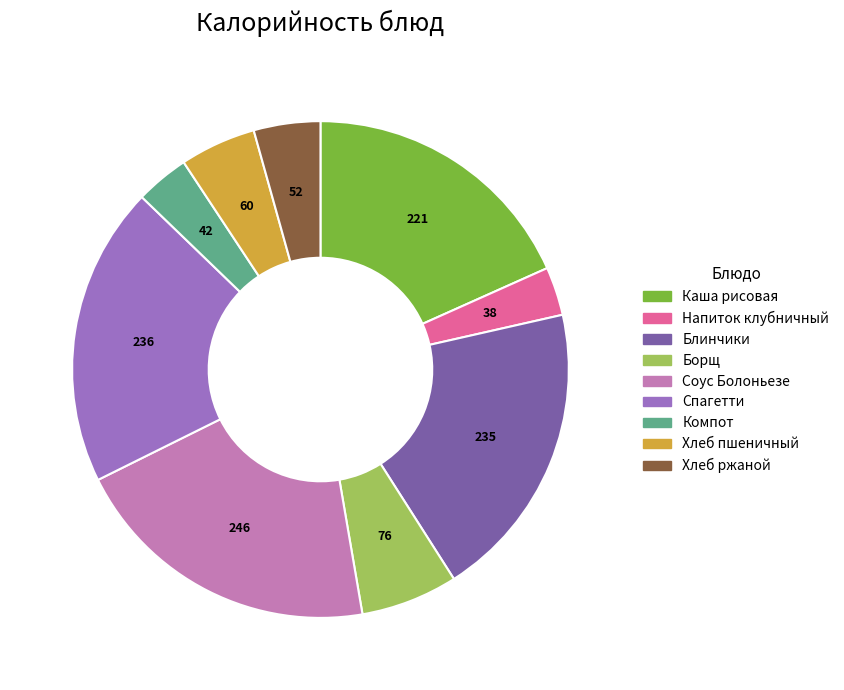

Does any single category account for the majority?

No